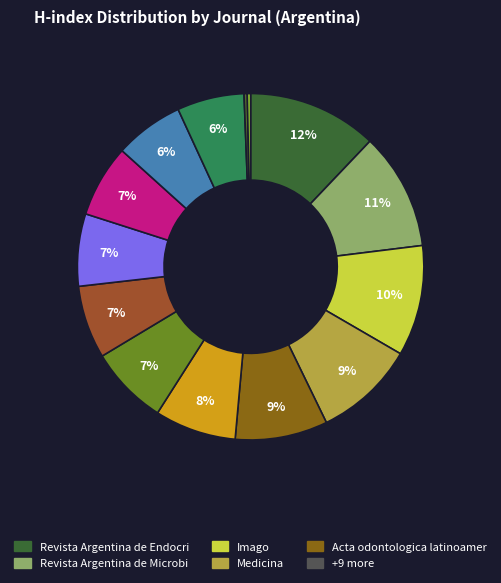

Count the number of slices in the pie.

14